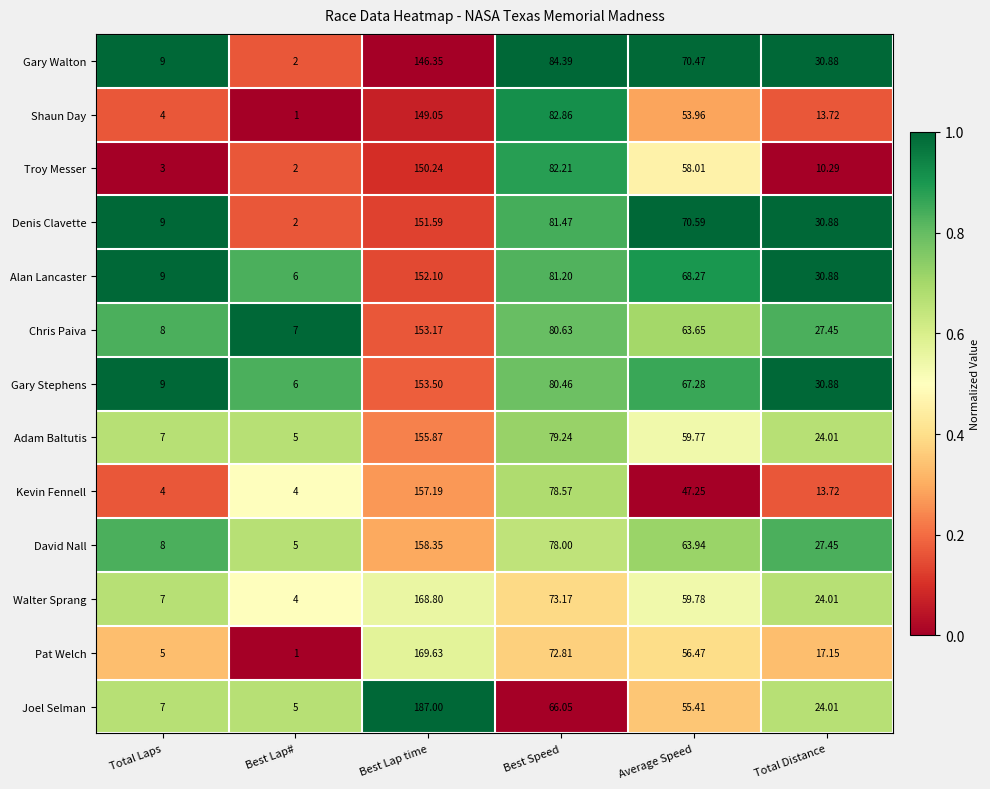

How many series are shown in this chart?

13